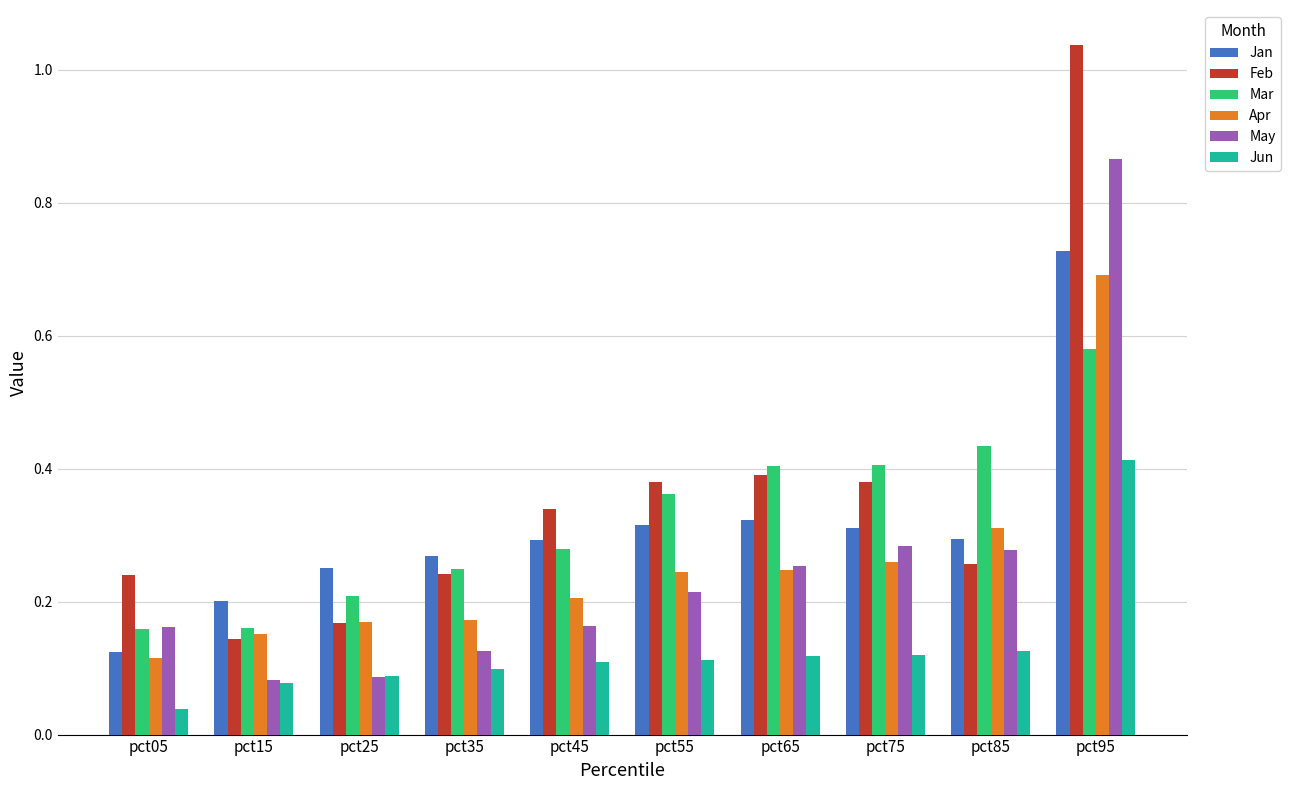

Where is Jun nearest to the value 0?

pct05